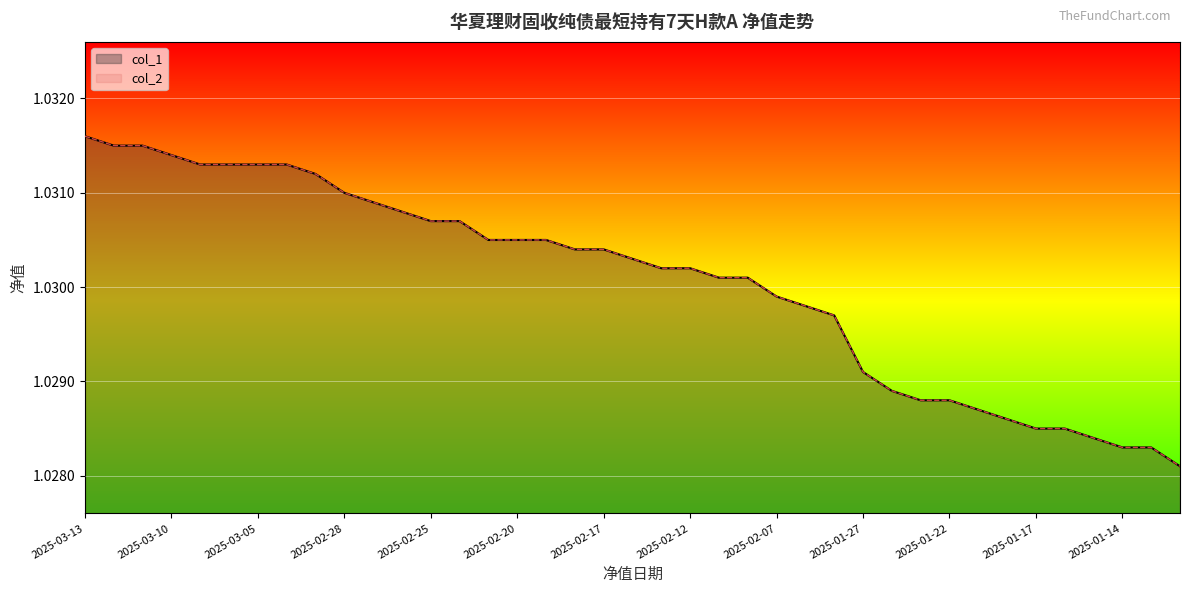

What are all the series names shown in the legend?

col_1, col_2